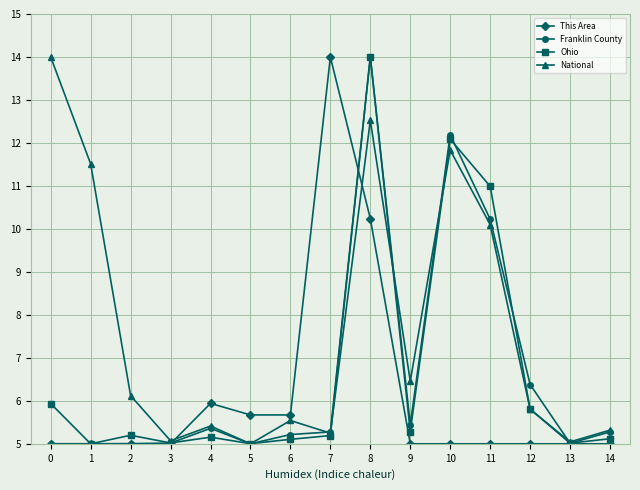

True or false: Ohio and This Area intersect in this chart.

True